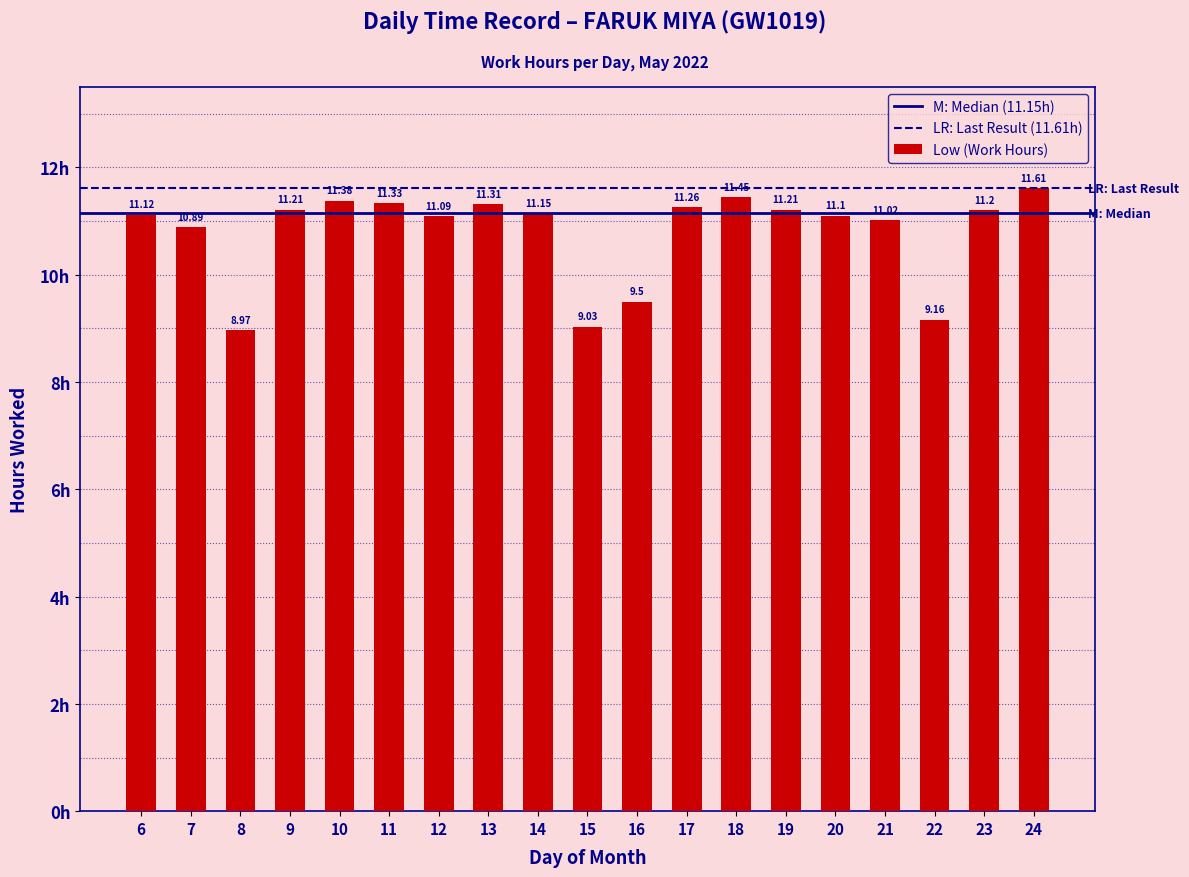

What is the change in value from 21 to 24?

+0.6